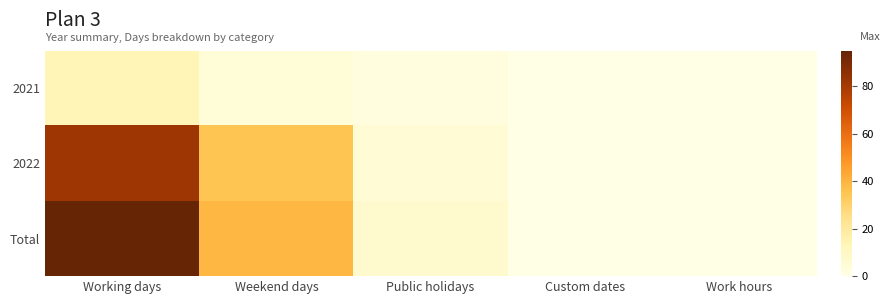

Reading right to left, extract all data points from this chart.

2021: Work hours=0	Custom dates=0	Public holidays=2	Weekend days=4	Working days=13
2022: Work hours=0	Custom dates=0	Public holidays=5	Weekend days=35	Working days=82
Total: Work hours=0	Custom dates=0	Public holidays=7	Weekend days=39	Working days=95